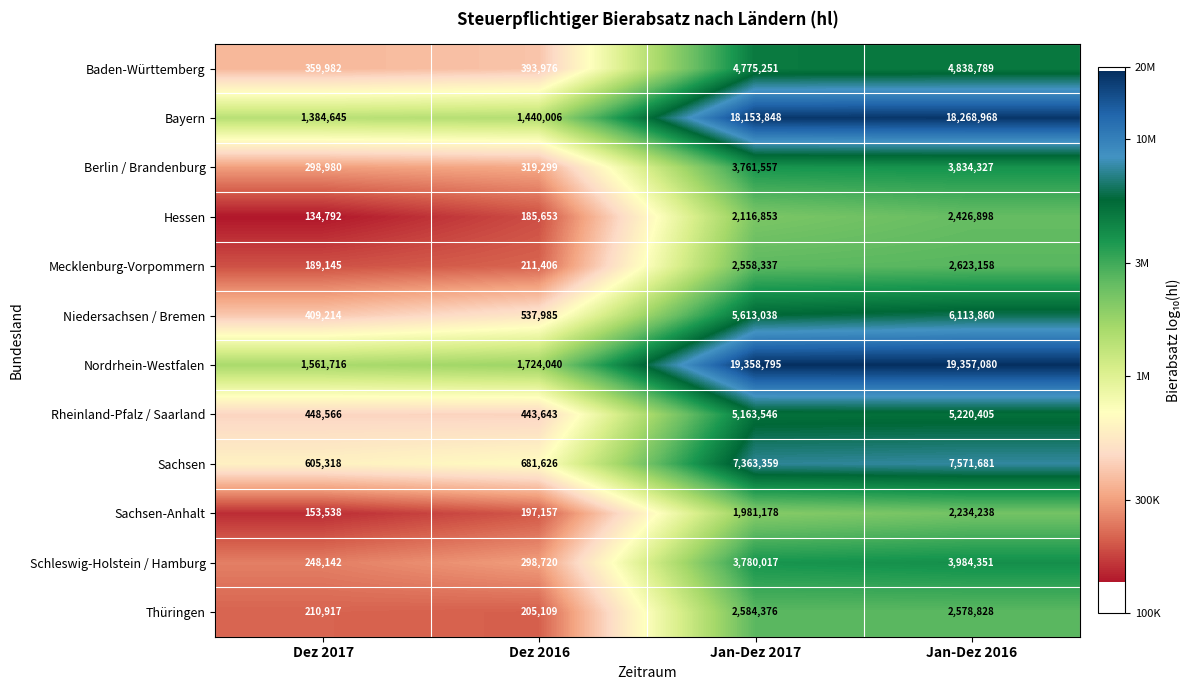

List the series in order of their peak value, highest first.

Nordrhein-Westfalen, Bayern, Sachsen, Niedersachsen / Bremen, Rheinland-Pfalz / Saarland, Baden-Württemberg, Schleswig-Holstein / Hamburg, Berlin / Brandenburg, Mecklenburg-Vorpommern, Thüringen, Hessen, Sachsen-Anhalt